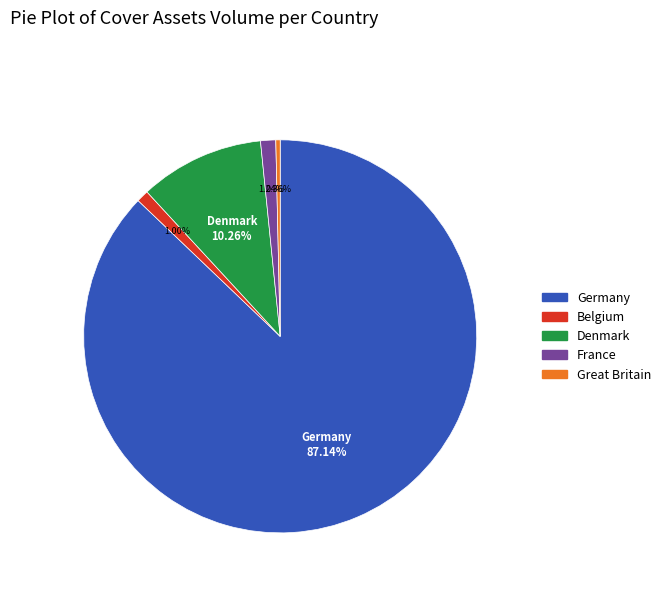

Which category accounts for the majority?

Germany